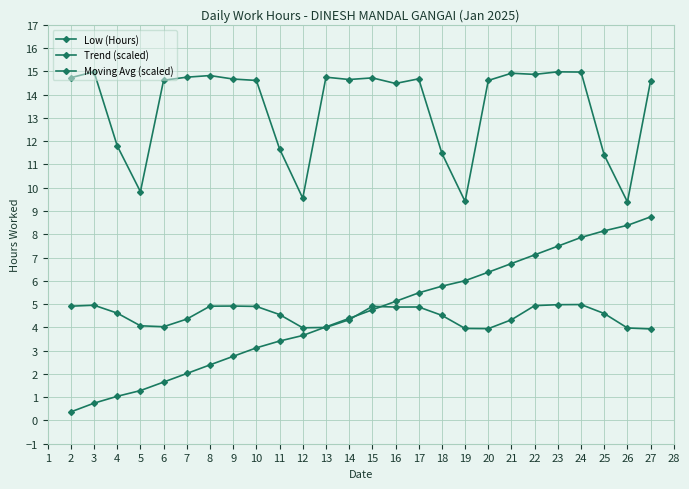

Count the number of data series in this chart.

3